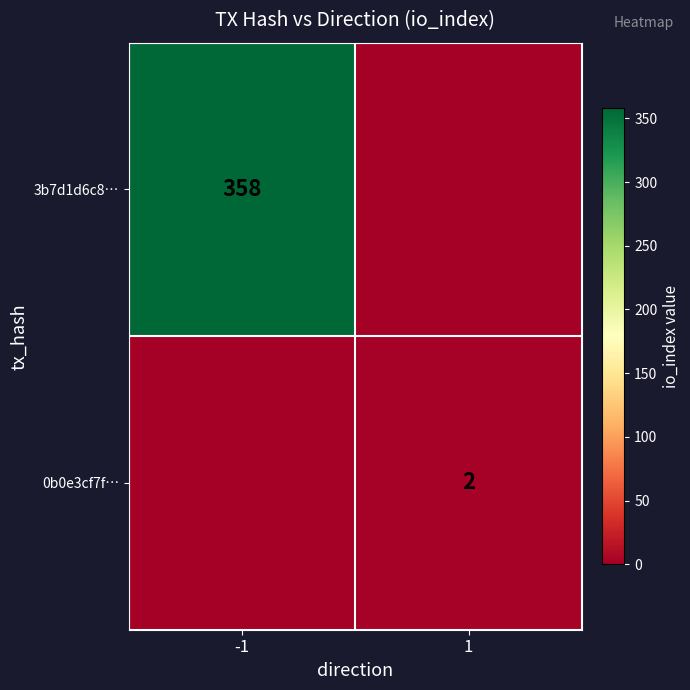

The 0b0e3cf7f… series shows 3 at 1. True or false?

False